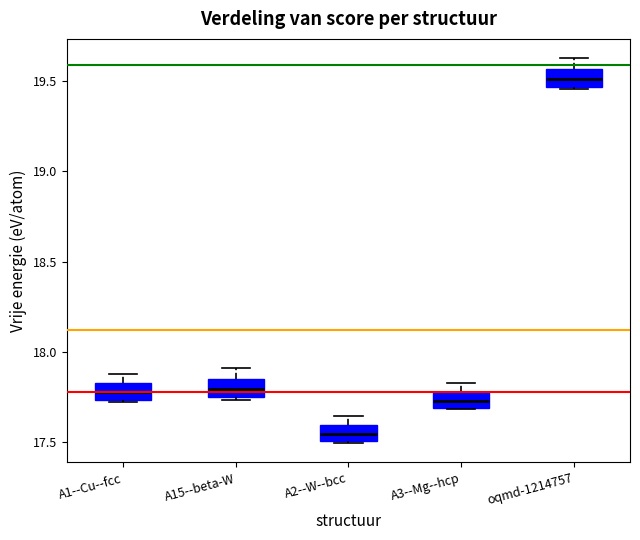

Reading left to right, read every box against the y-axis: the position of its median line, the range the box covers, and the ends of its whiskers. The values are not printed on the chart, so give them approximately, as read against the axis.

A1--Cu--fcc: median 17.80, box 17.75 to 17.85, whiskers 17.70 to 17.90
A15--beta-W: median 17.80, box 17.75 to 17.85, whiskers 17.75 (just below the box's lower edge) to 17.90
A2--W--bcc: median 17.55, box 17.50 to 17.60, whiskers 17.50 to 17.65
A3--Mg--hcp: median 17.75, box 17.70 to 17.80, whiskers 17.70 to 17.85
oqmd-1214757: median 19.50, box 19.45 to 19.55, whiskers 19.45 to 19.65